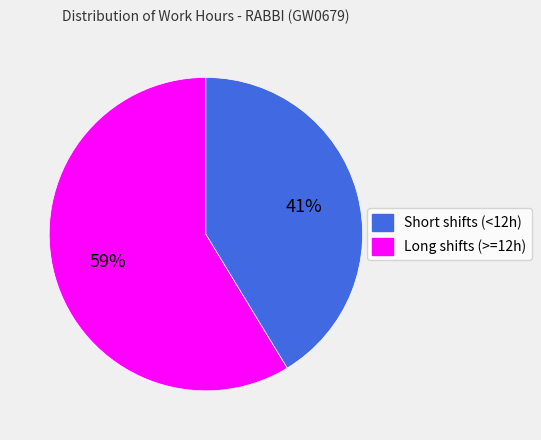

Is there any slice that represents more than half of the pie?

Yes